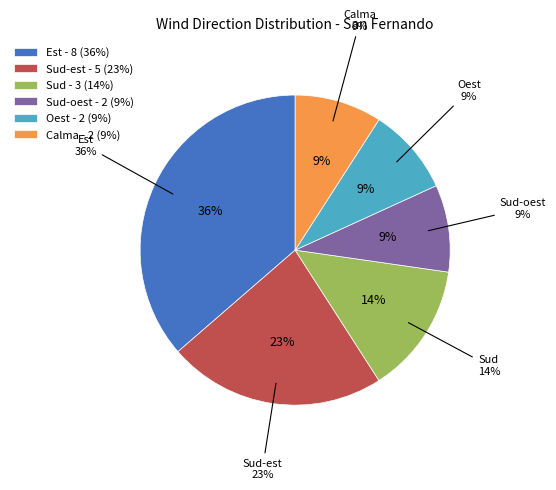

What is the largest slice in the pie chart?

Est